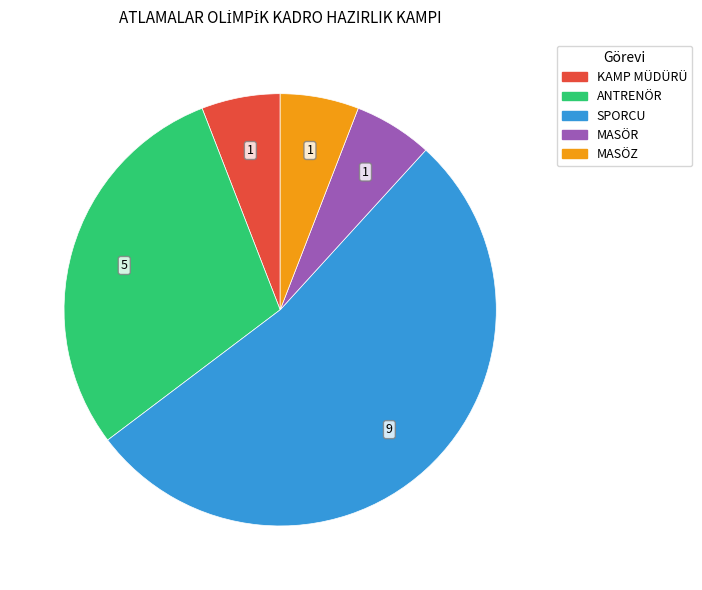

Is there any slice that represents more than half of the pie?

Yes